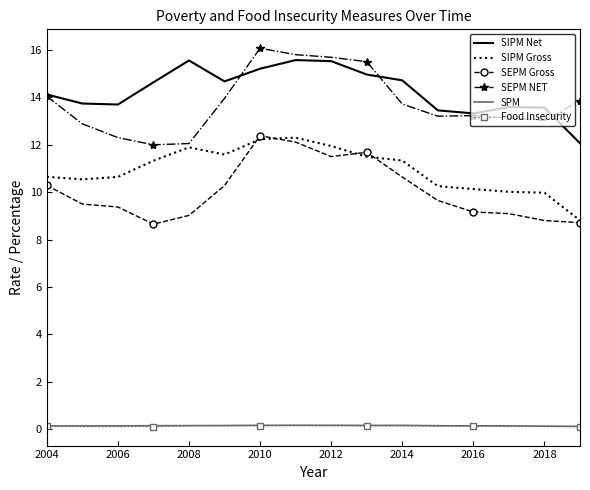

True or false: SEPM Gross and Food Insecurity cross at least once.

False